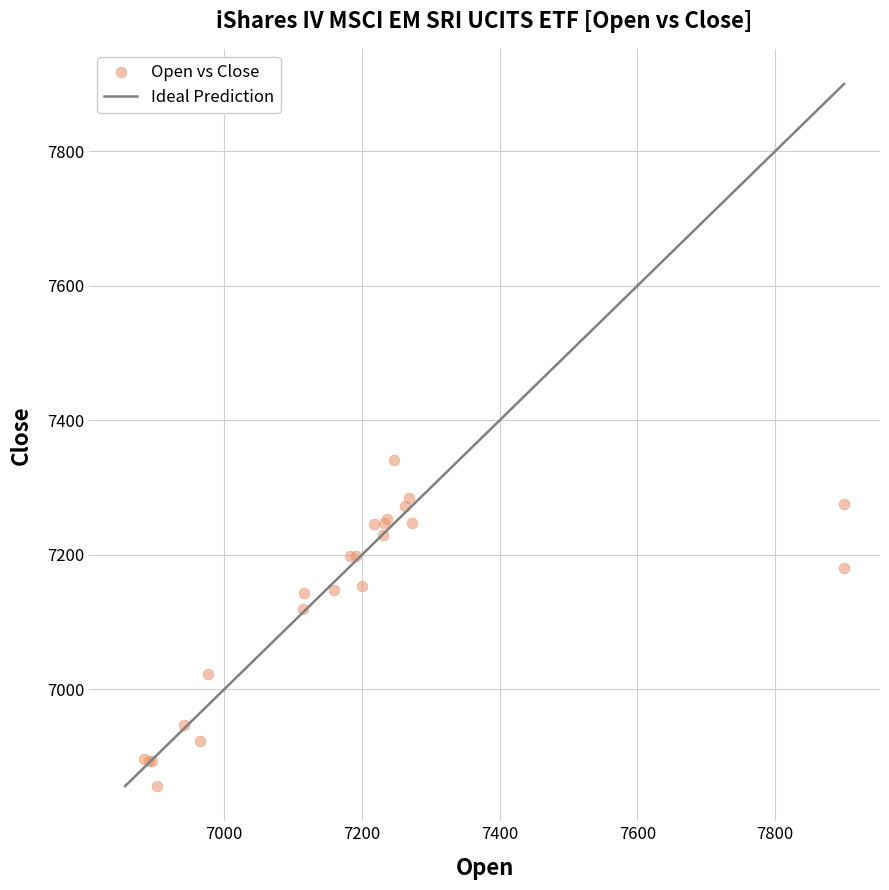

What Y value in the scatter plot is closest to 7098?

7120